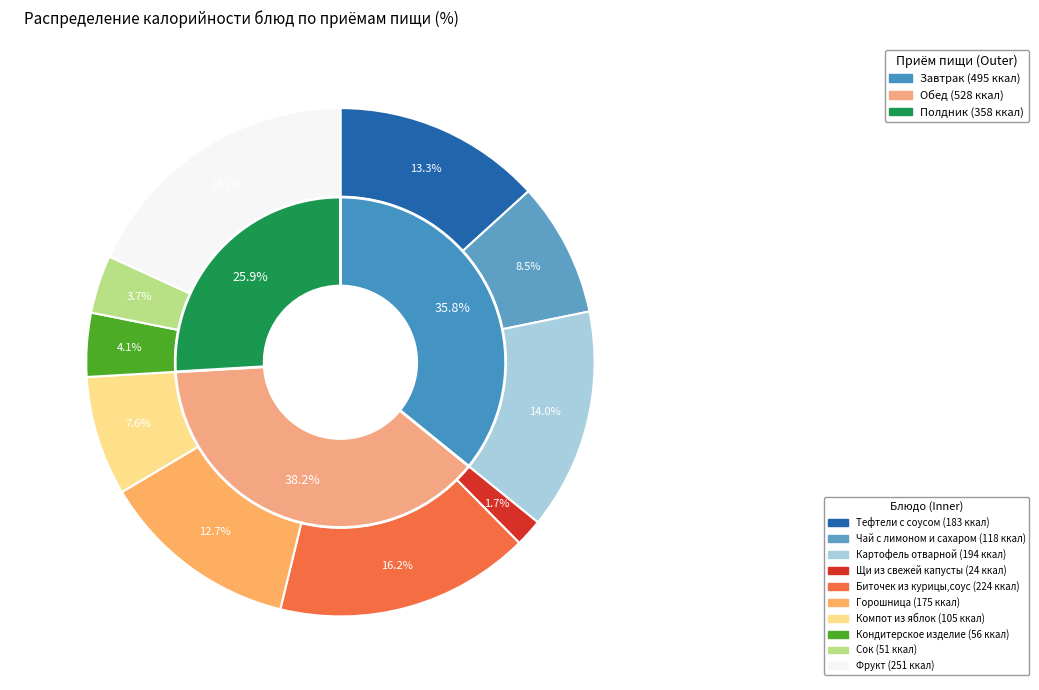

How many segments does this pie chart have?

10